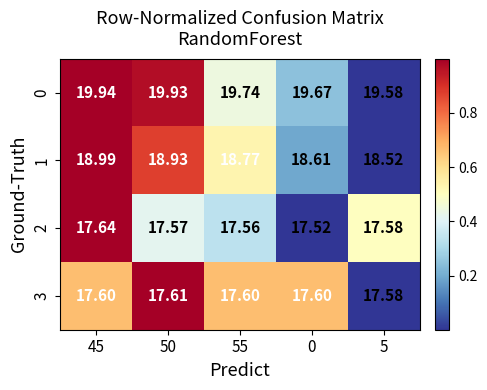

Which category has the highest value across all series?

45